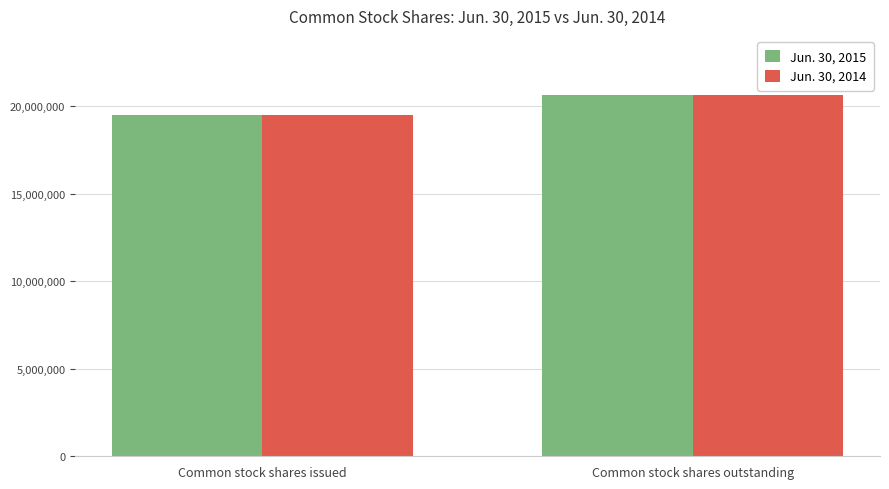

The Jun. 30, 2014 series shows 12312417 at Common stock shares outstanding. True or false?

False